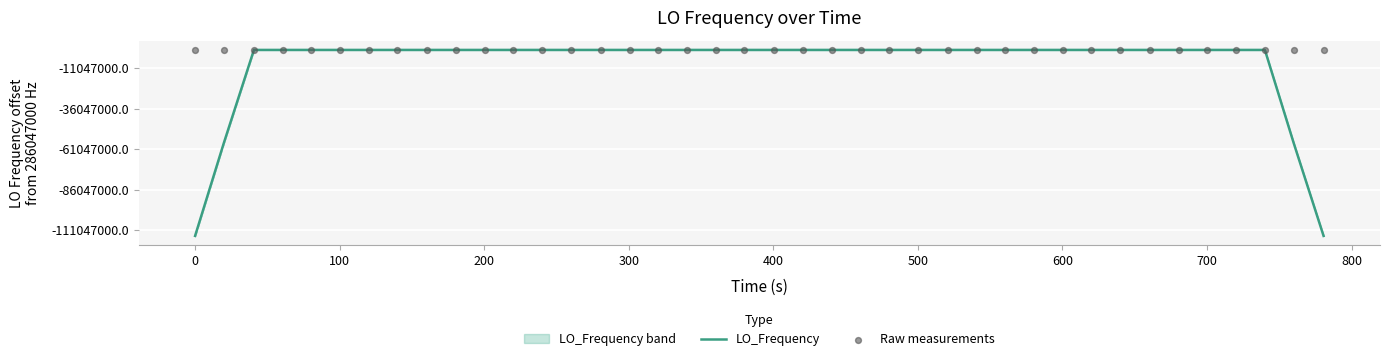

At how many categories does at least one series exceed 242544364?

40